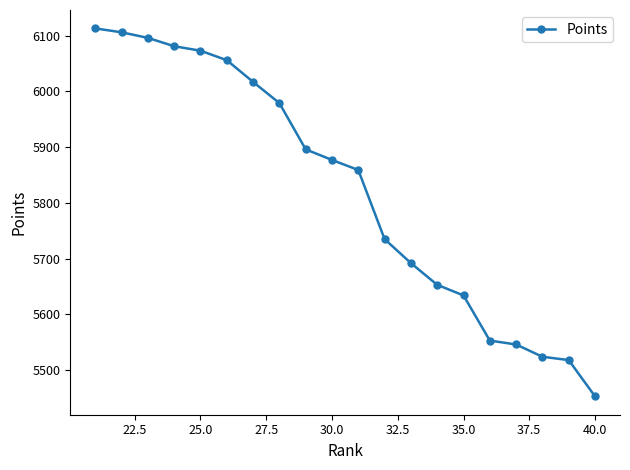

What is the average value?

5823